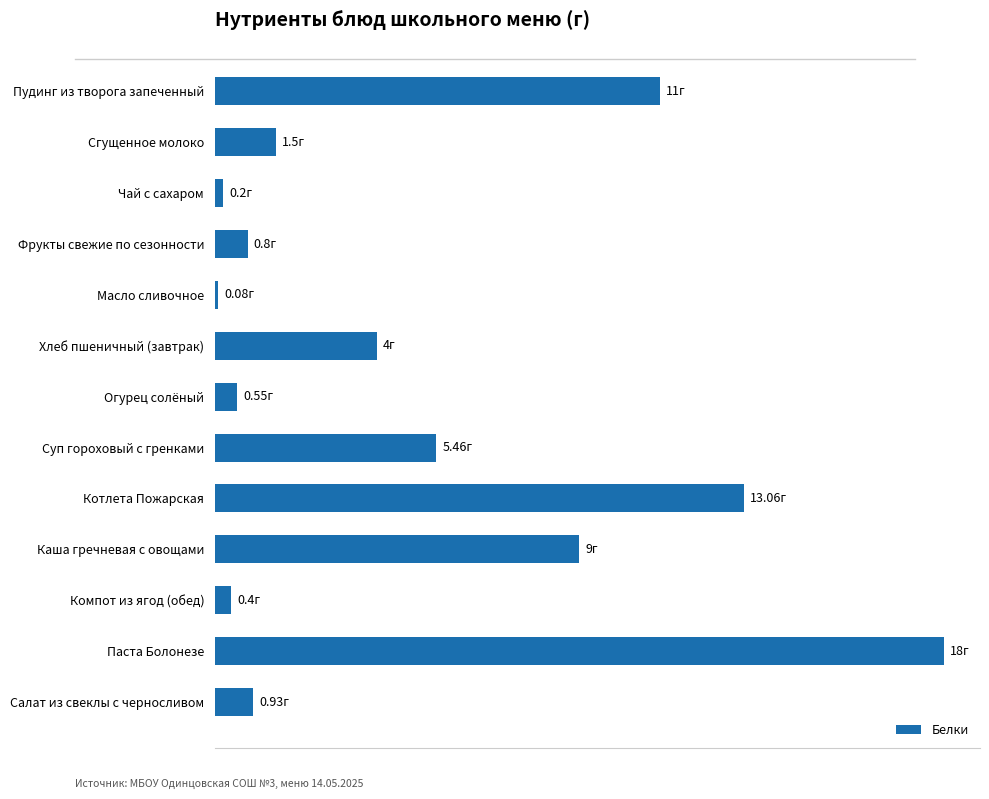

Where is the data nearest to the value 9?

Каша гречневая с овощами